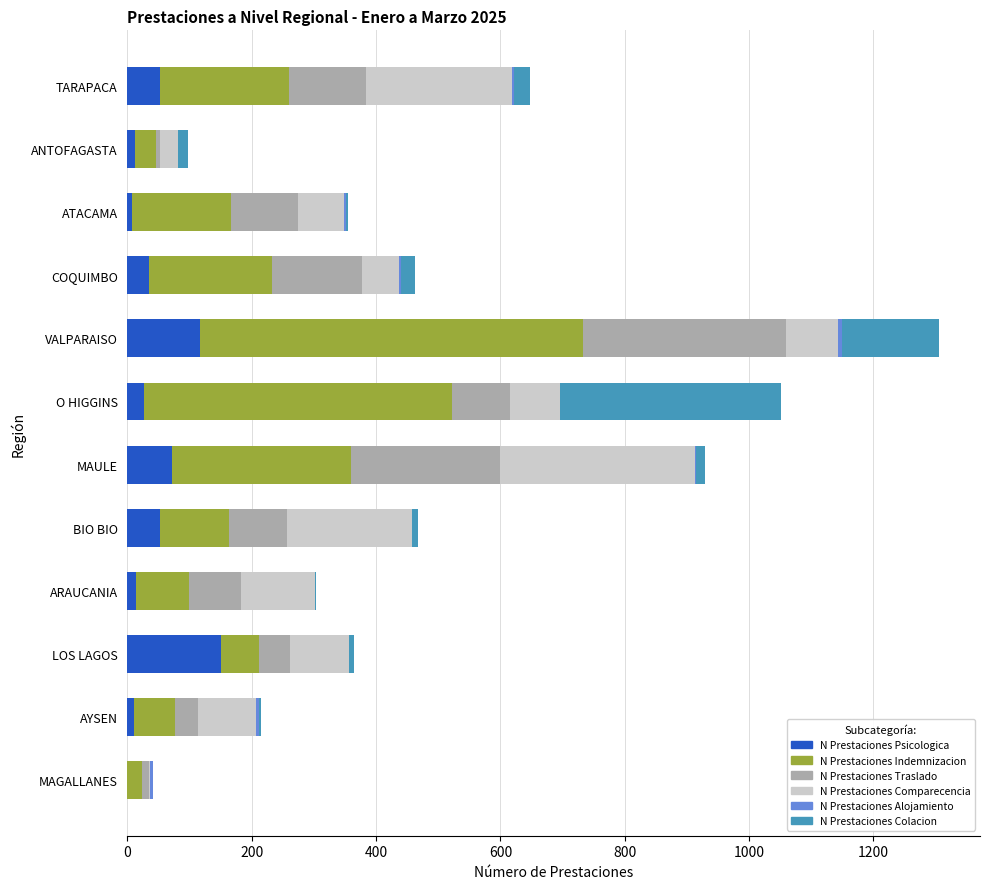

What is the sum of all N Prestaciones Psicologica values?

548